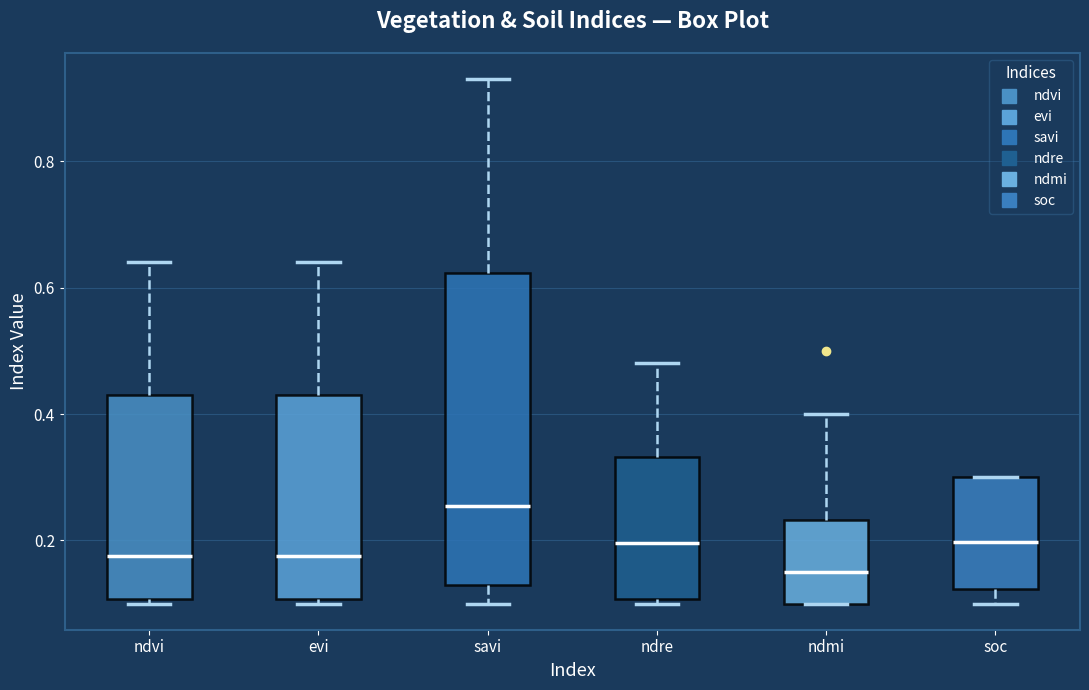

Where does the upper whisker of the box for ndvi end on the y-axis? The values are not printed on the chart, so give them approximately, as read against the axis.

0.64